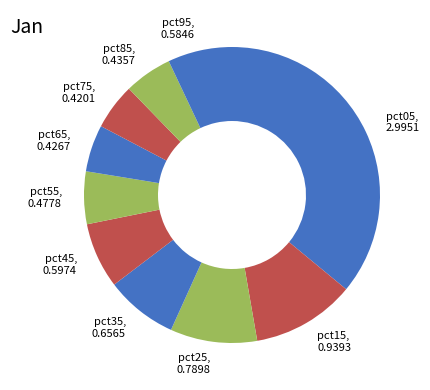

True or false: pct15 accounts for 11% of the total.

True